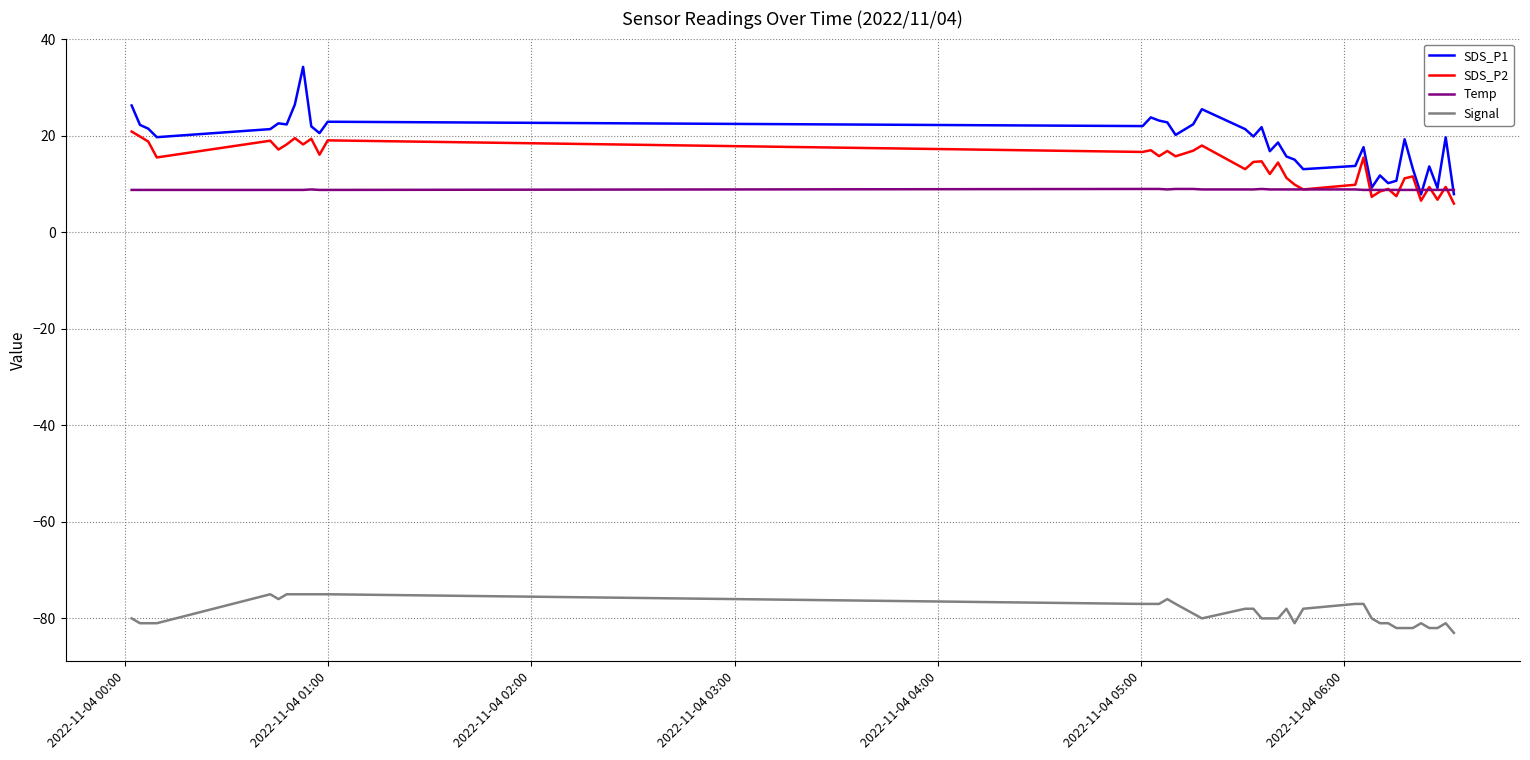

True or false: Signal and SDS_P1 intersect in this chart.

False